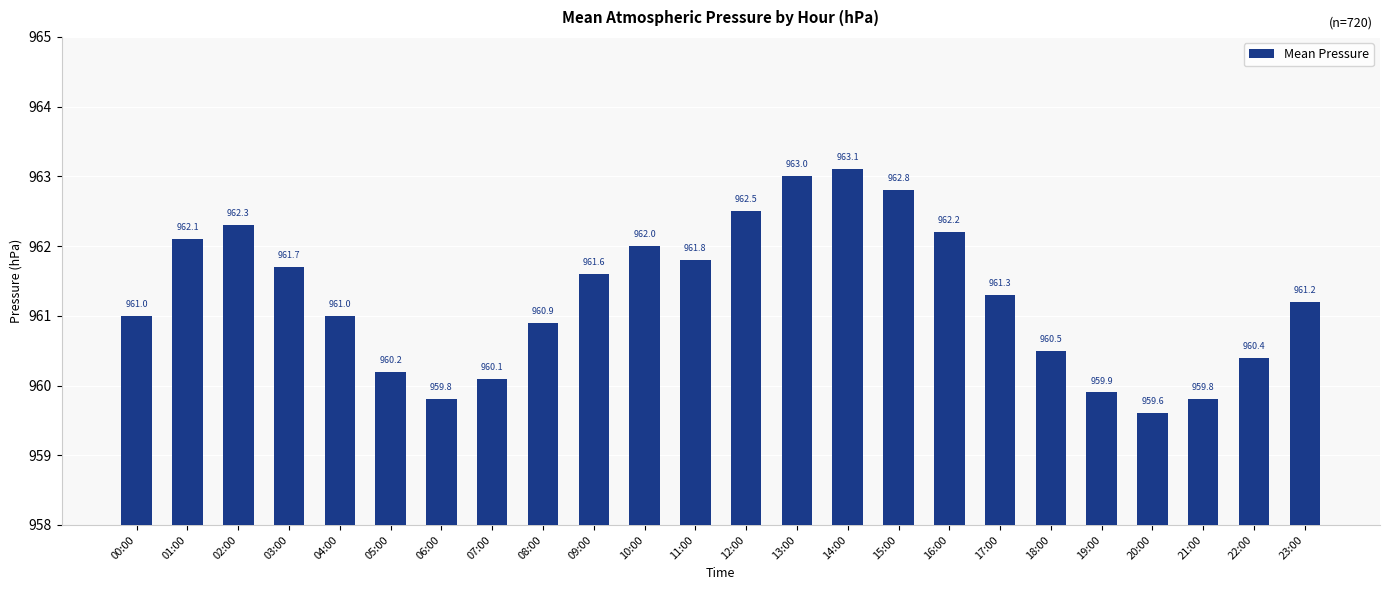

Reading left to right, transcribe all the data shown in this chart.

961.0	962.1	962.3	961.7	961.0	960.2	959.8	960.1	960.9	961.6	962.0	961.8	962.5	963.0	963.1	962.8	962.2	961.3	960.5	959.9	959.6	959.8	960.4	961.2